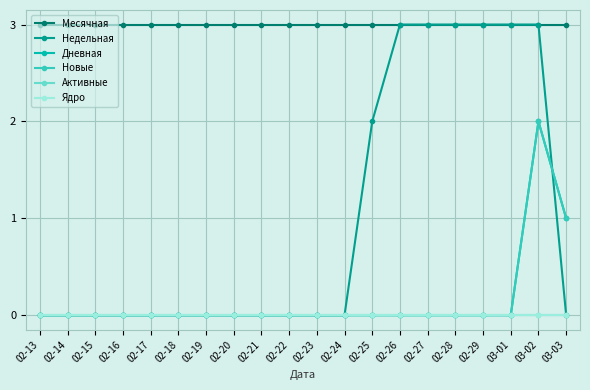

At which label does Активные reach its minimum?

02-13